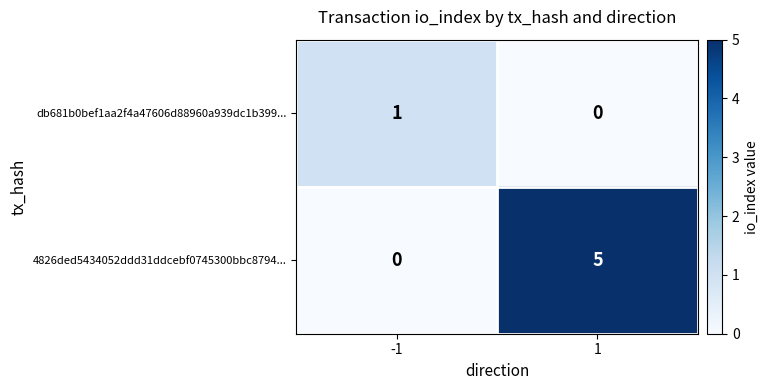

Reading left to right, what are all the values shown in this chart?

db681b0bef1aa2f4a47606d88960a939dc1b399...: -1=1	1=0
4826ded5434052ddd31ddcebf0745300bbc8794...: -1=0	1=5